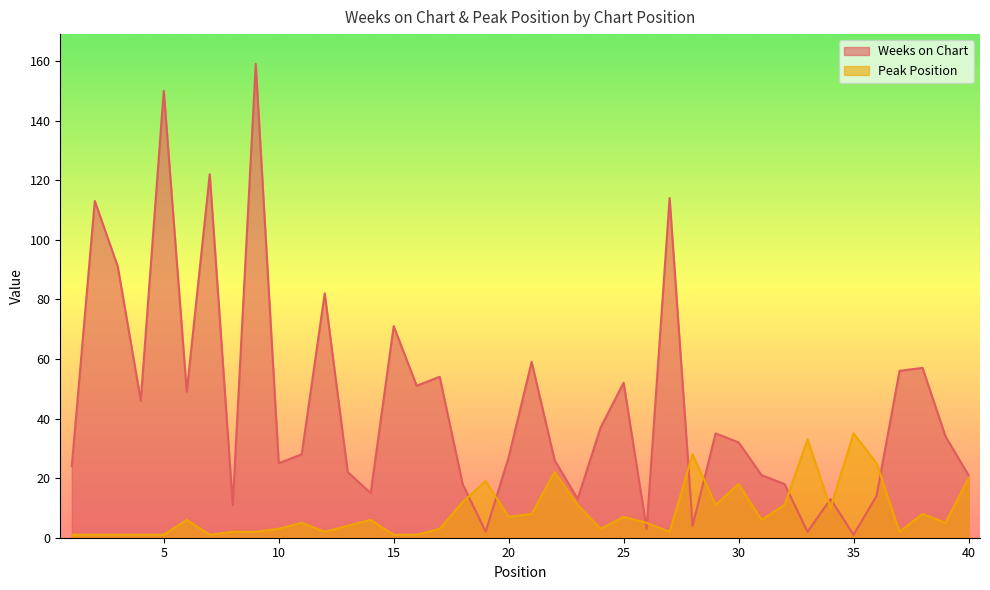

How many categories are shown in the chart?

40